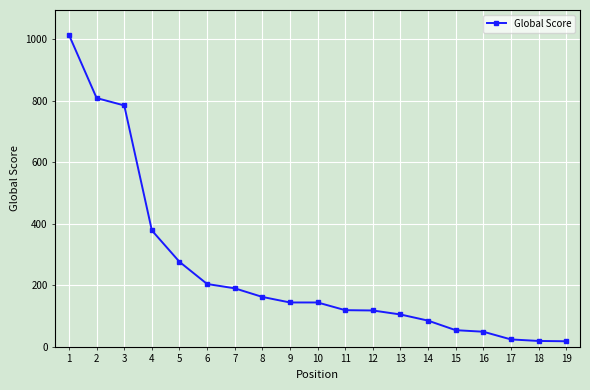

Approximately how many times larger is the value at 10 compared to 5?

0.5